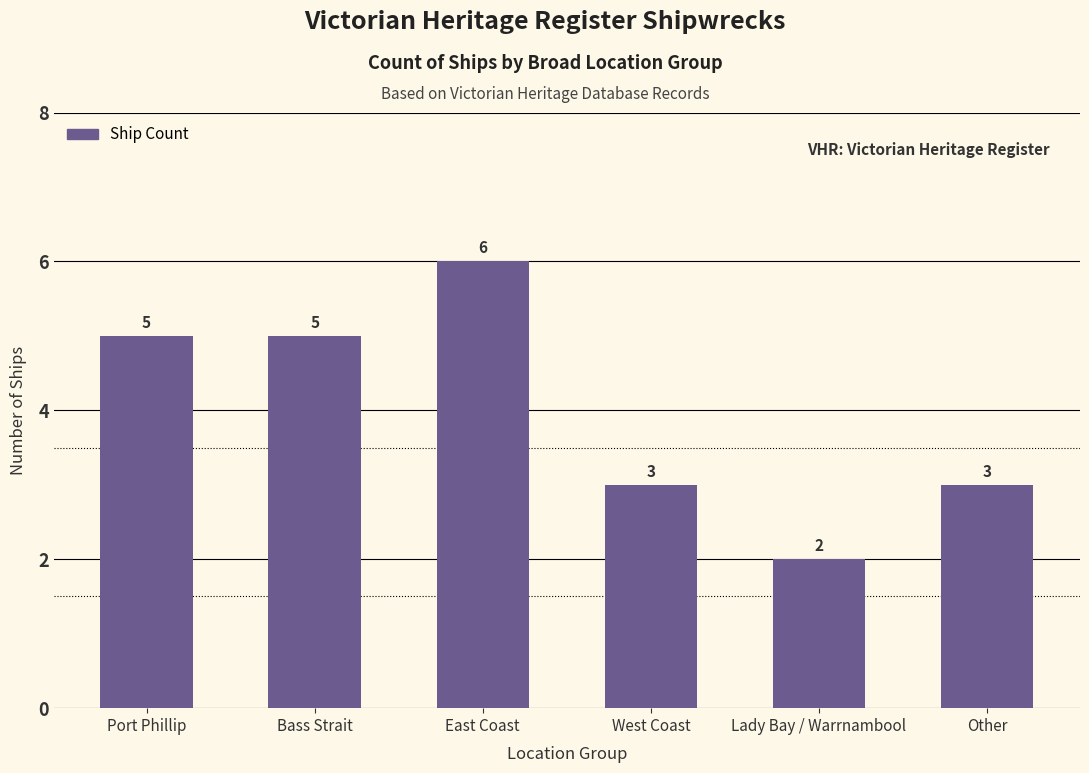

Between Port Phillip and East Coast, which is larger?

East Coast